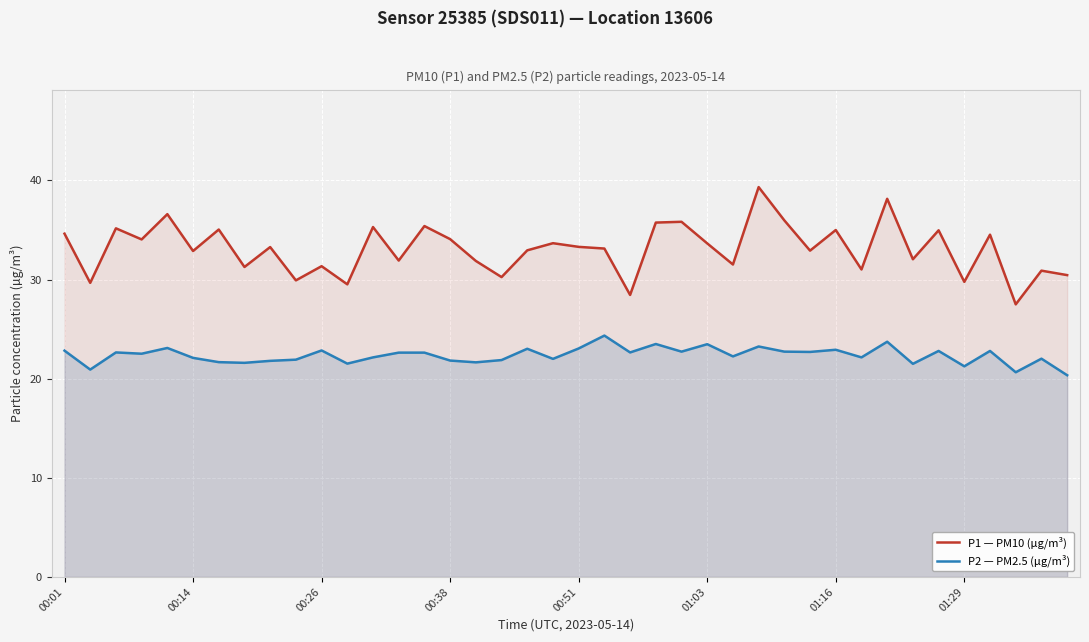

What is the lowest value of the P2 — PM2.5 (µg/m³) series?

20.4